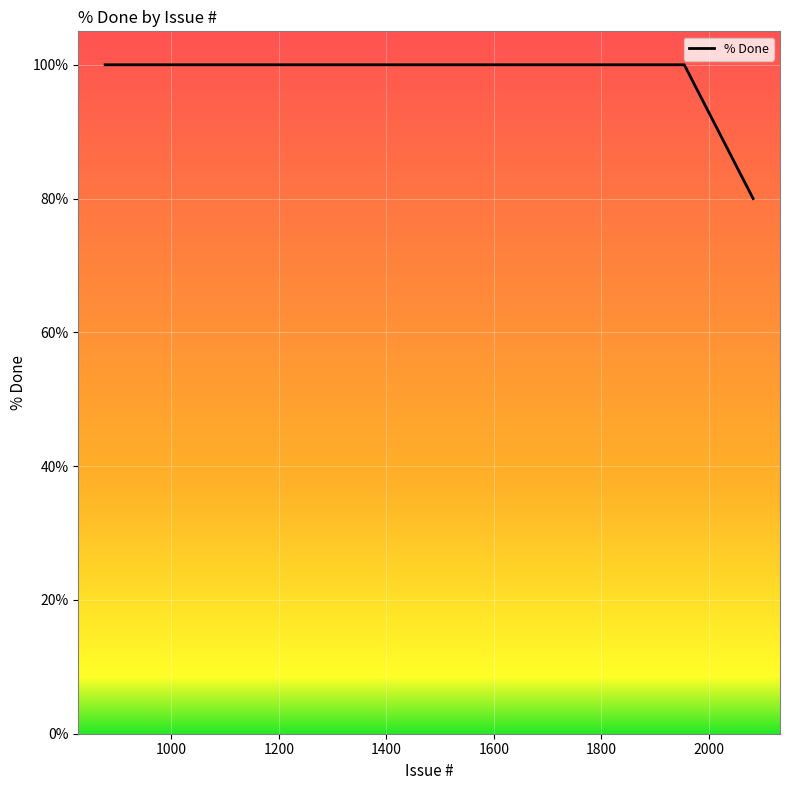

What is the minimum value shown in the chart?

80